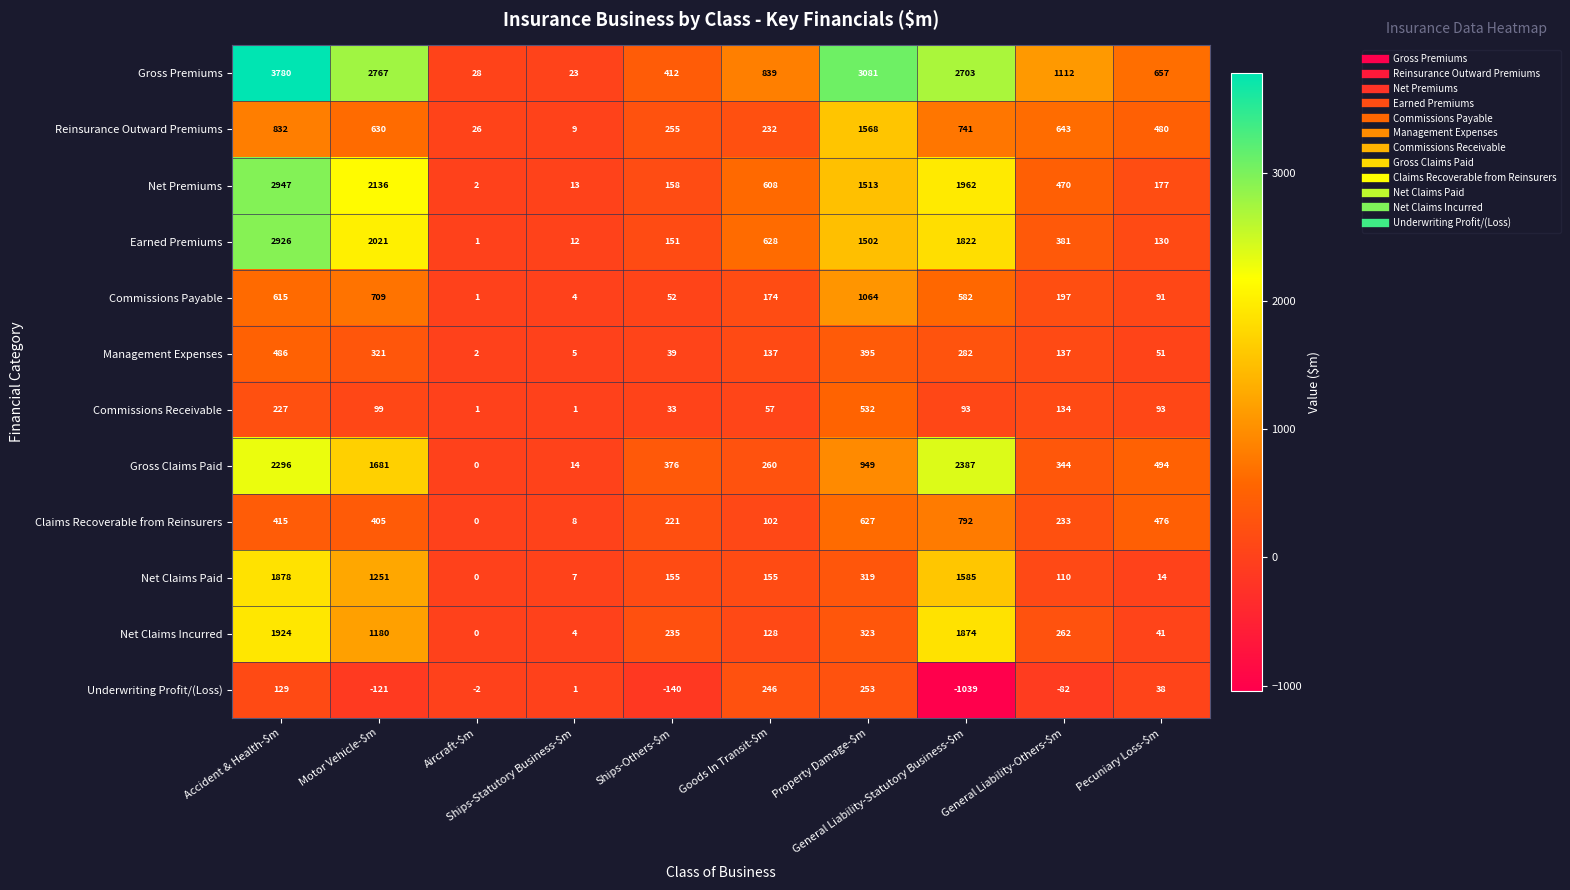

Which series has the largest range (max minus min)?

Gross Premiums